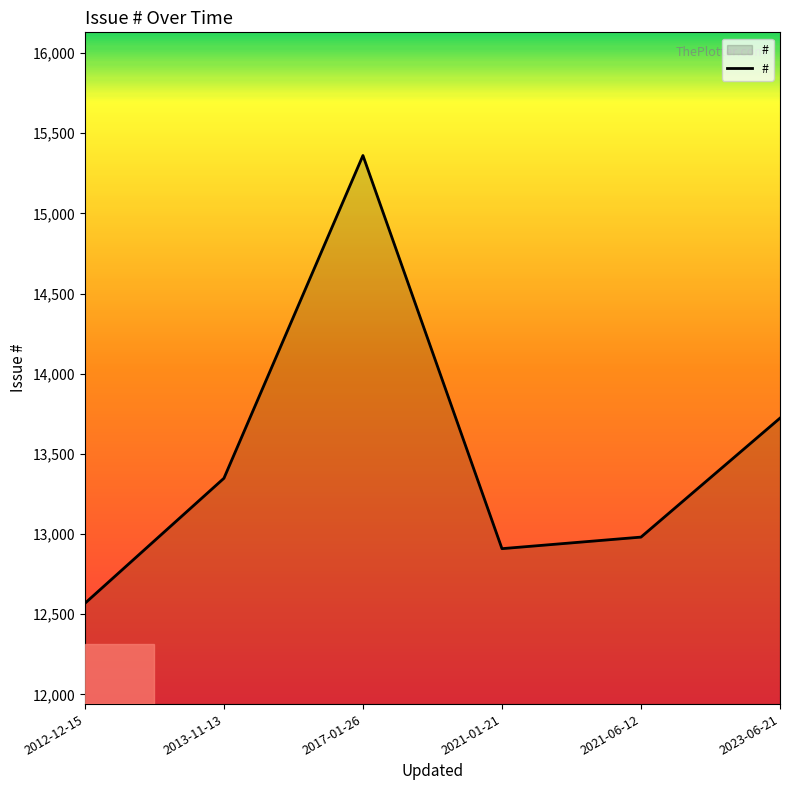

What is the sum of the values at 2023-06-21 and 2012-12-15?

26291